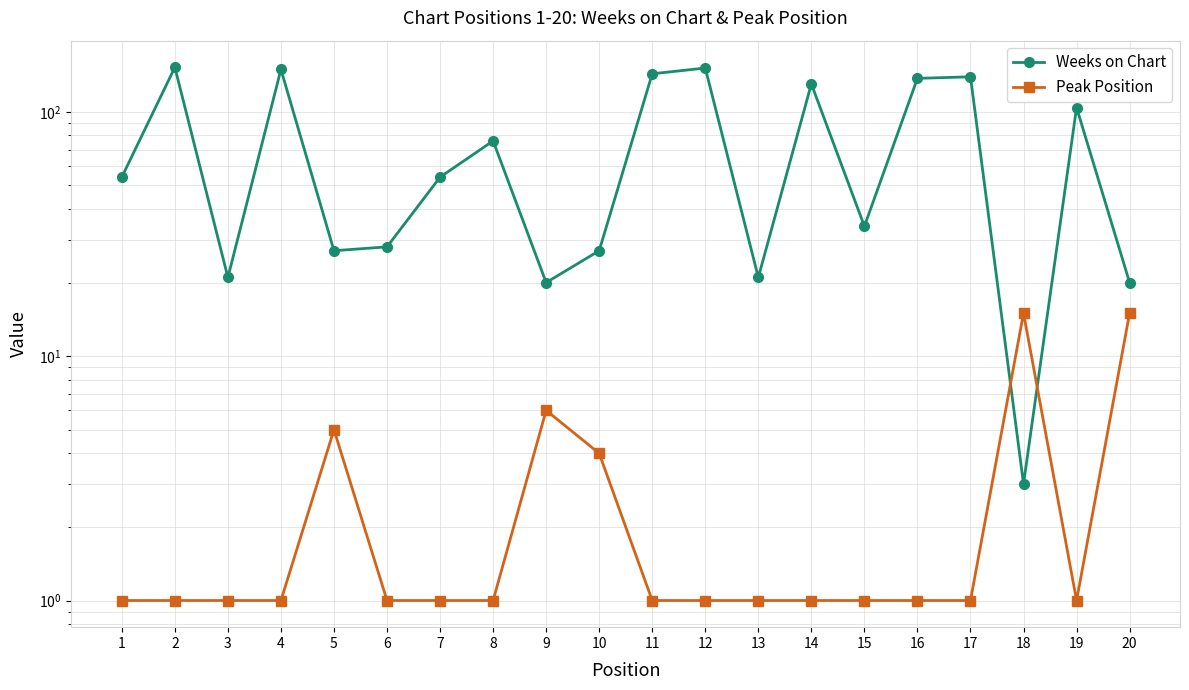

What is the total value across all series at 13?

22